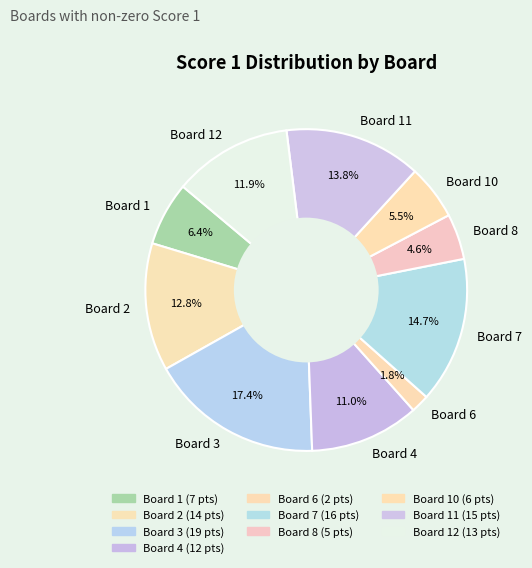

How much of the chart is everything except Board 11?

86.2%